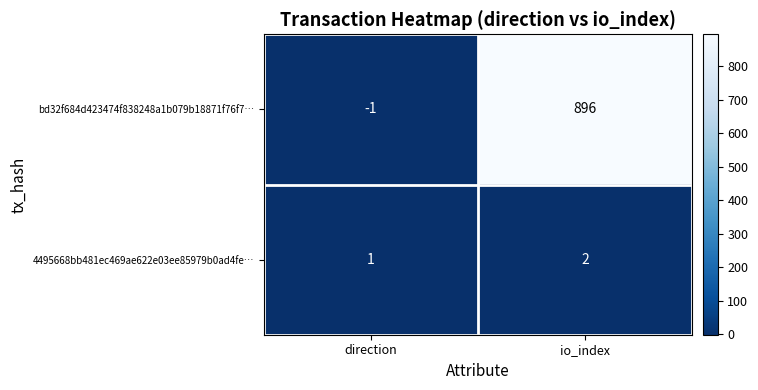

Reading left to right, transcribe all the data shown in this chart.

bd32f684d423474f838248a1b079b18871f76f7…: -1	896
4495668bb481ec469ae622e03ee85979b0ad4fe…: 1	2